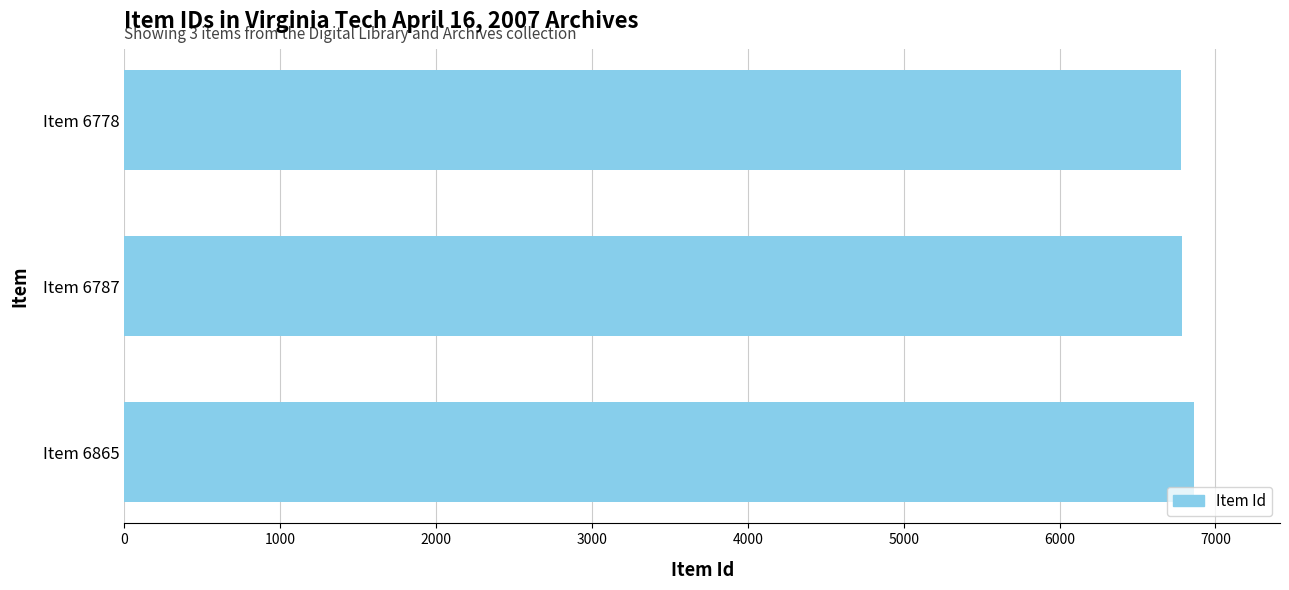

What is the greatest value displayed?

6865